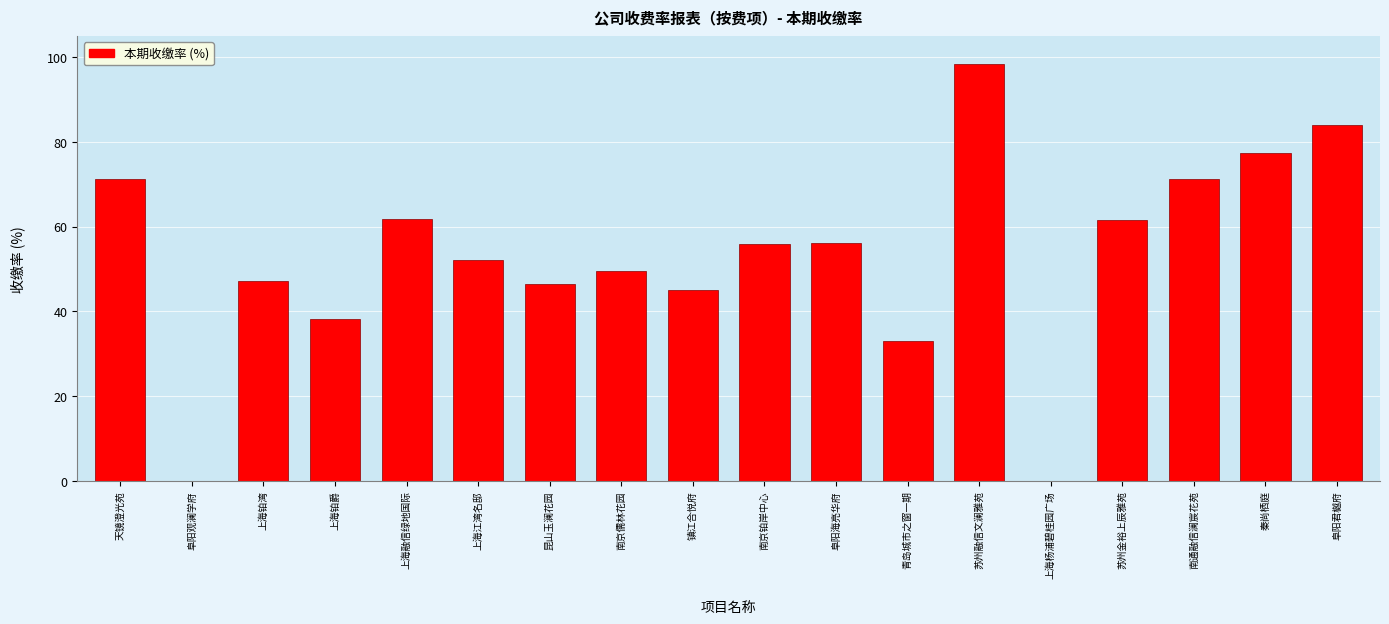

What is the greatest value displayed?

98.5